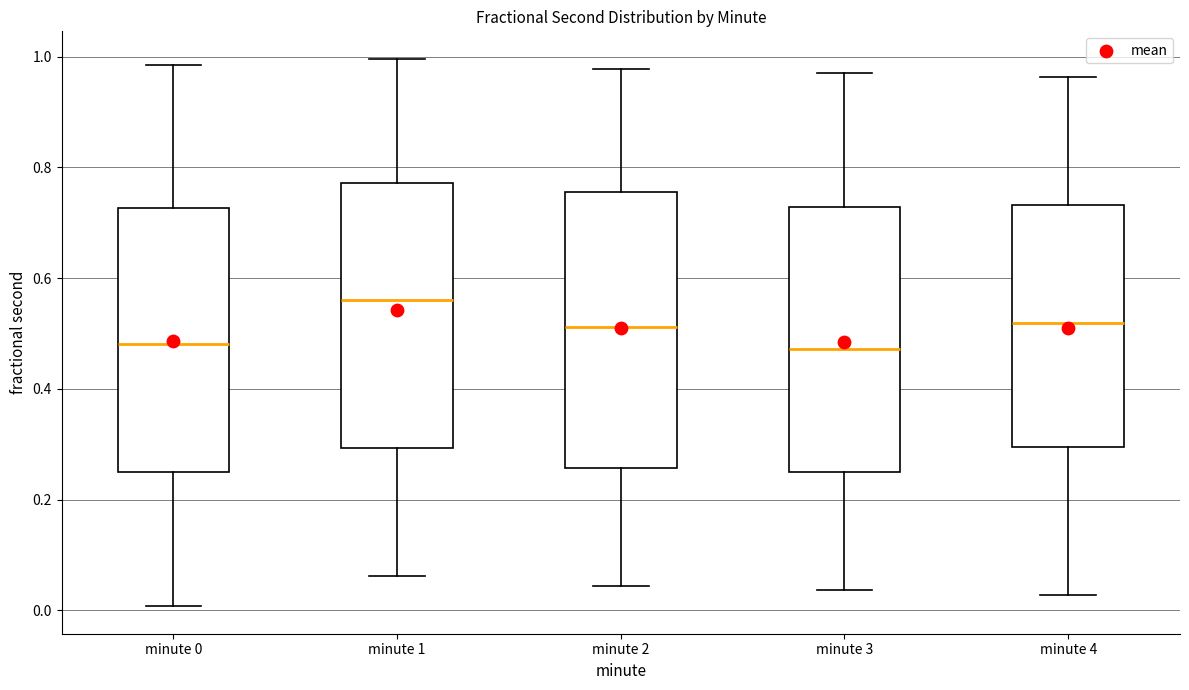

Reading left to right, read every box against the y-axis: the position of its median line, the range the box covers, and the ends of its whiskers. The values are not printed on the chart, so give them approximately, as read against the axis.

minute 0: median 0.48, box 0.24 to 0.72, whiskers 0.00 to 0.98
minute 1: median 0.56, box 0.30 to 0.78, whiskers 0.06 to 1.00
minute 2: median 0.52, box 0.26 to 0.76, whiskers 0.04 to 0.98
minute 3: median 0.48, box 0.24 to 0.72, whiskers 0.04 to 0.98
minute 4: median 0.52, box 0.30 to 0.74, whiskers 0.02 to 0.96